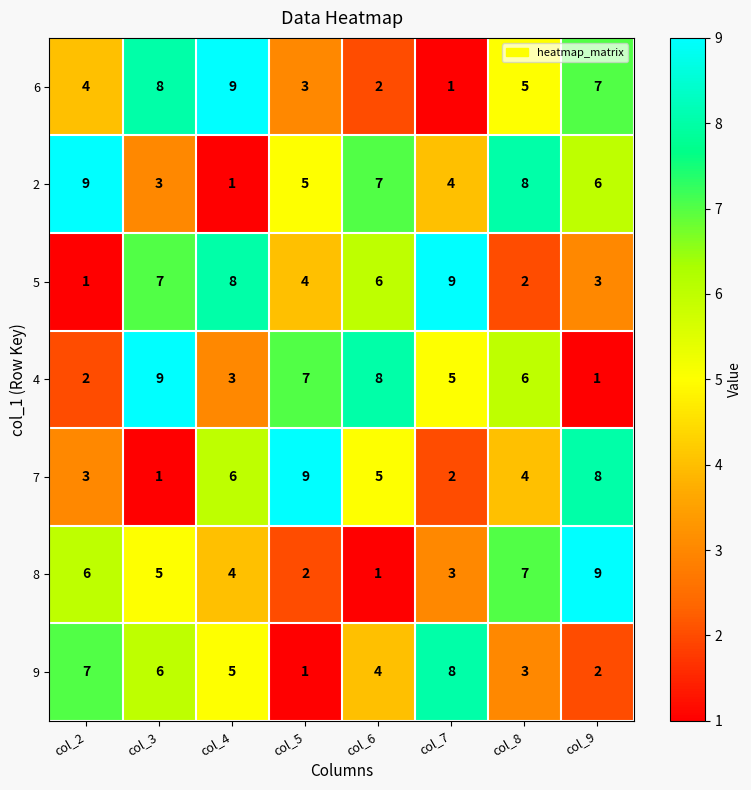

What is the average value of the 8 series?

5